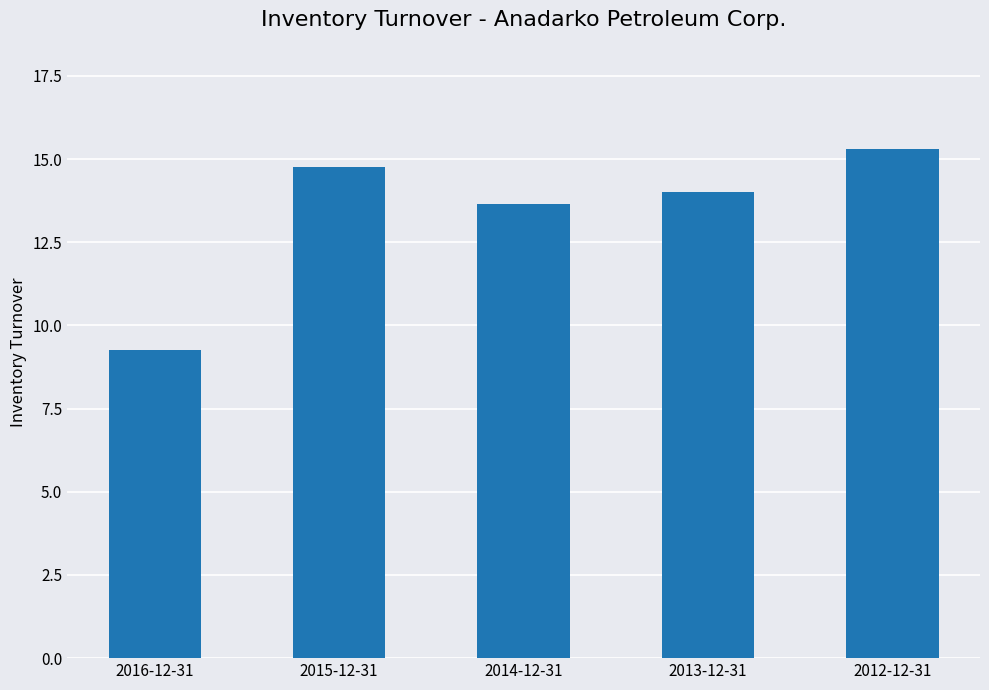

What is the ratio of the value at 2015-12-31 to the value at 2012-12-31?

1.0